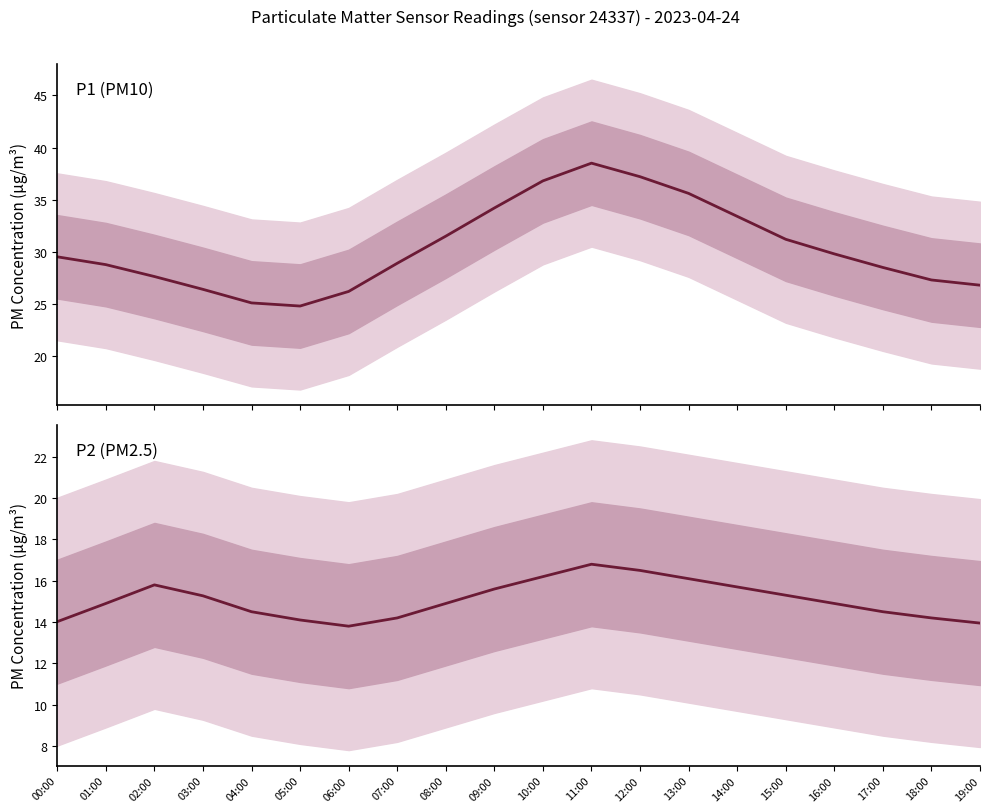

True or false: P2 and P1 intersect in this chart.

False